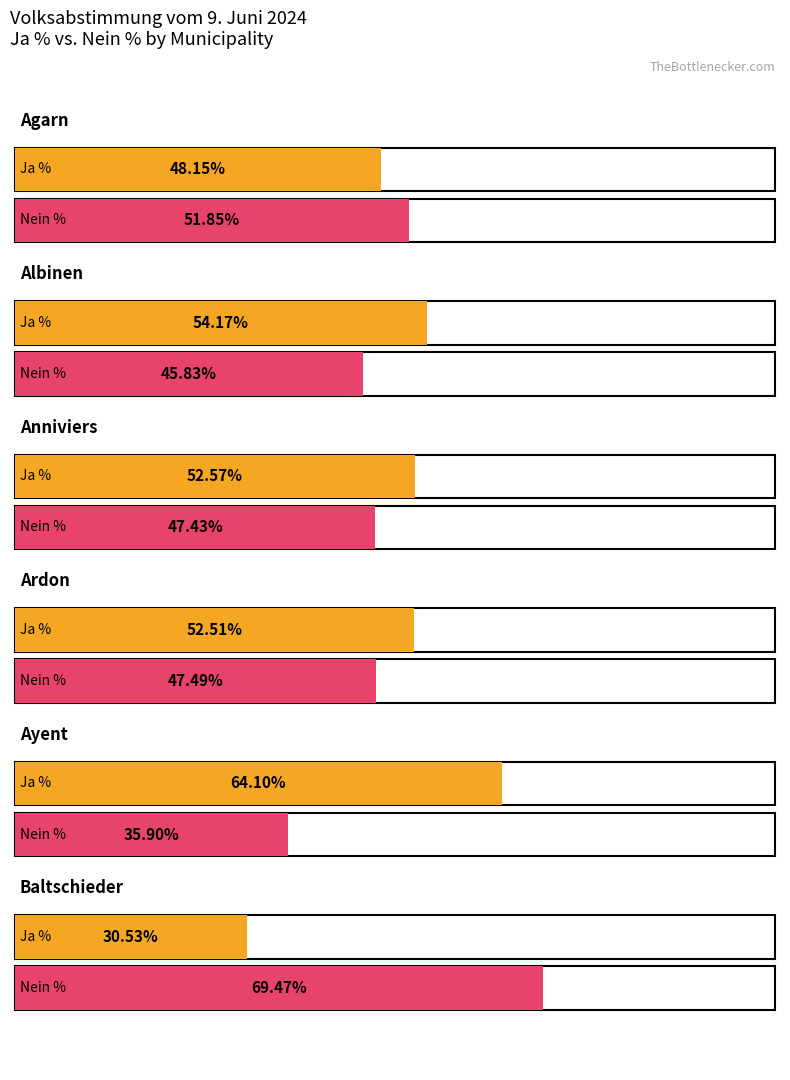

Reading left to right, list all the values displayed in this chart.

Ja %: 48.1	54.2	52.6	52.5	64.1	30.5
Nein %: 51.9	45.8	47.4	47.5	35.9	69.5